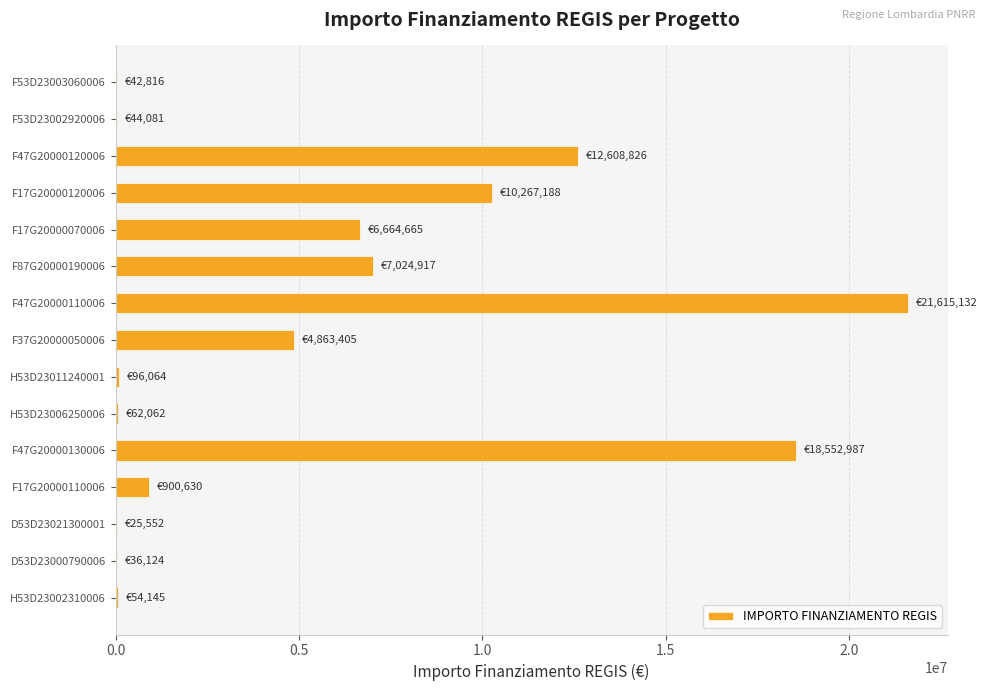

Are the bars horizontal?

Yes